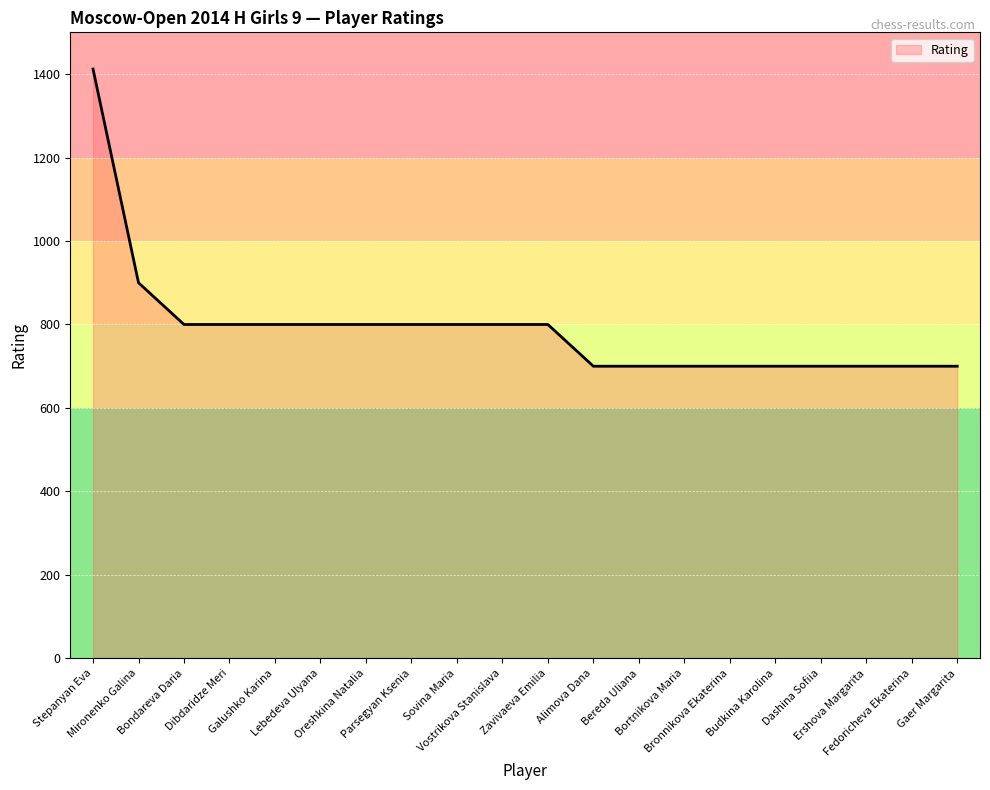

What is the maximum value shown in the chart?

1412